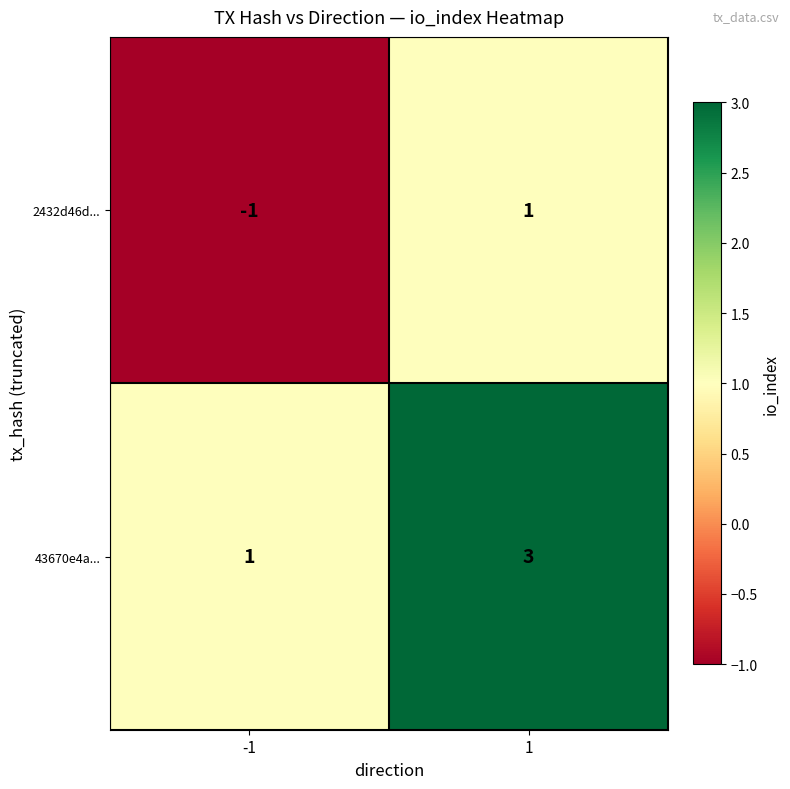

What value does the 43670e4a... series have at 1?

3